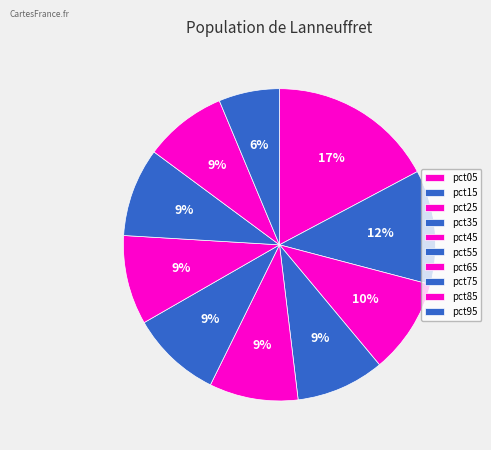

Rank the categories by value from lowest to highest.

pct95, pct85, pct35, pct75, pct45, pct65, pct55, pct25, pct15, pct05